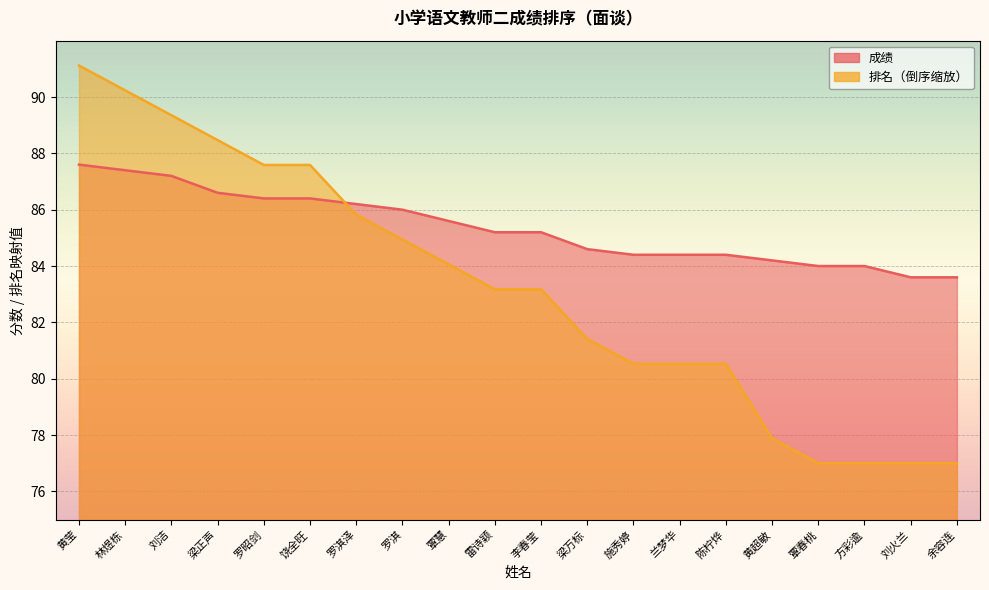

What are all the series names shown in the legend?

成绩, 排名